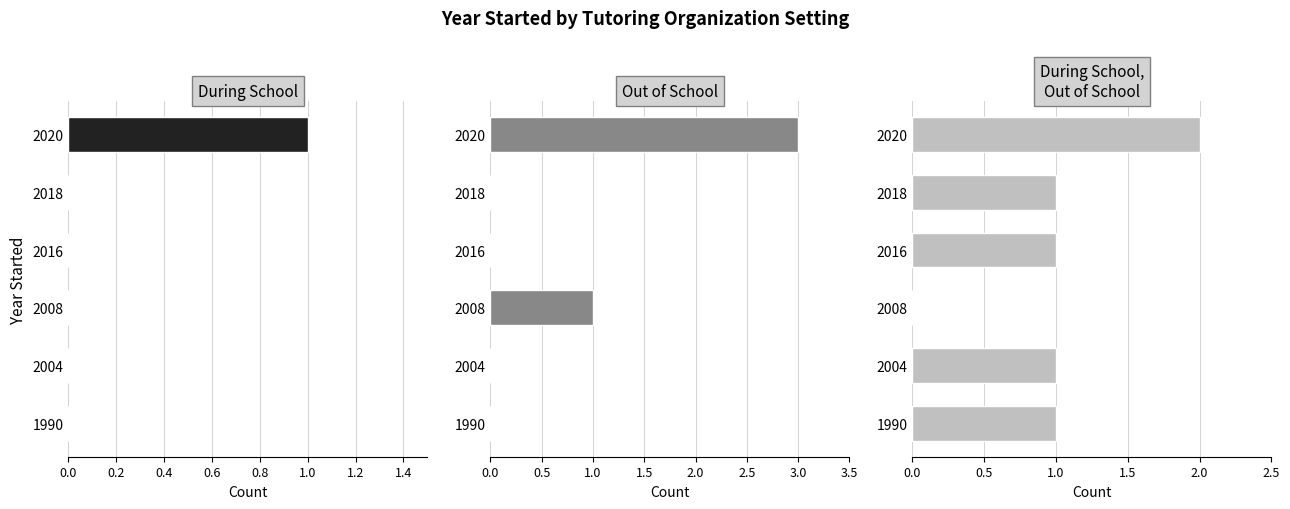

Are the bars grouped side by side (vs. stacked)?

Yes